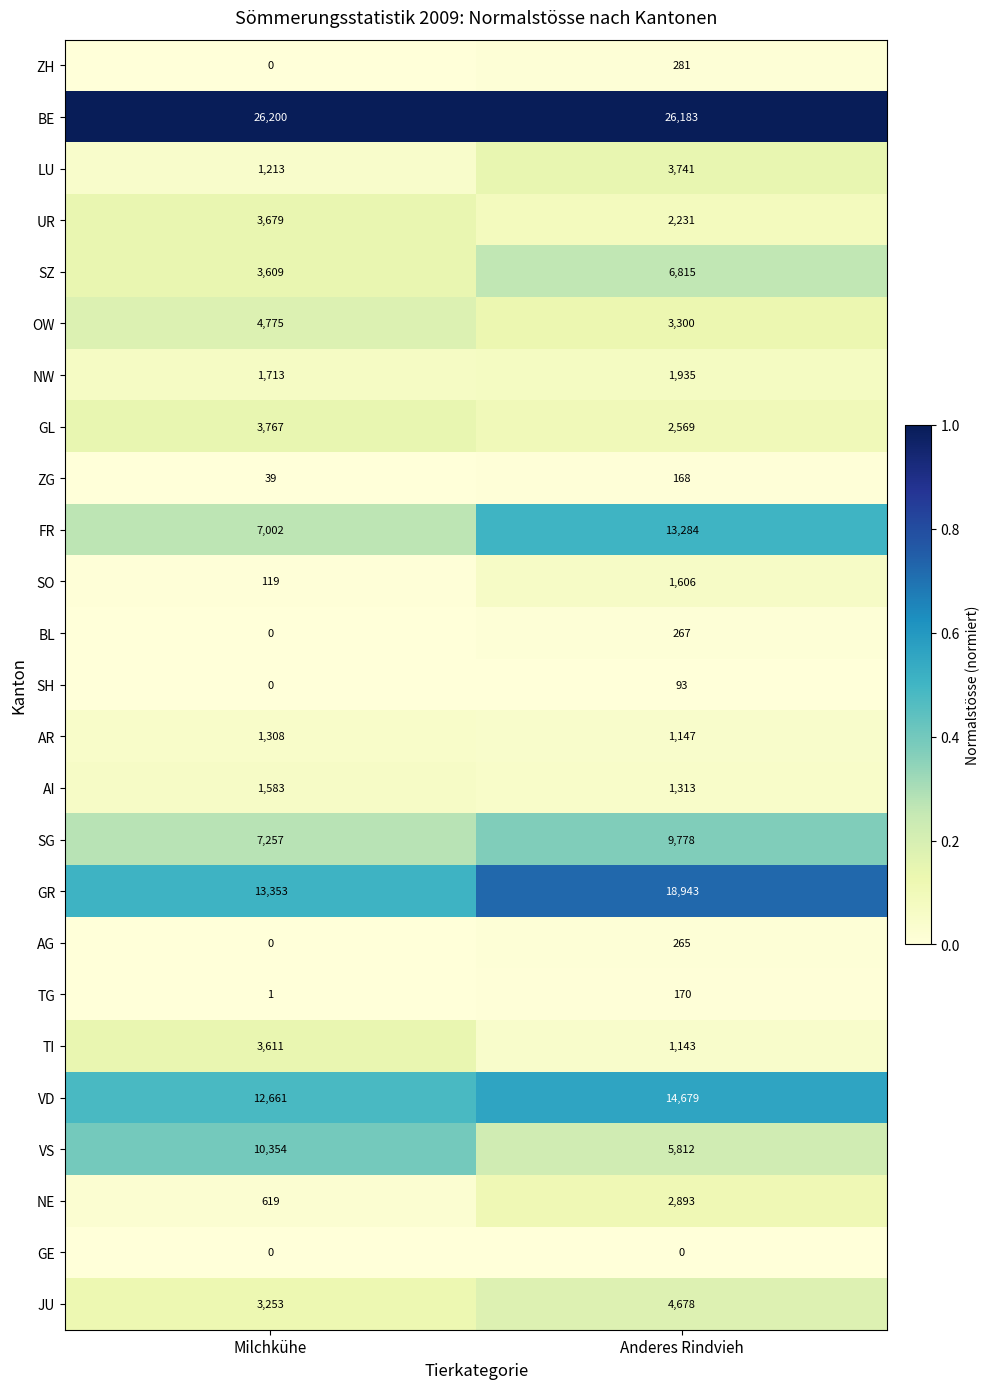

Is it true that SH equals 93 at Anderes Rindvieh?

True